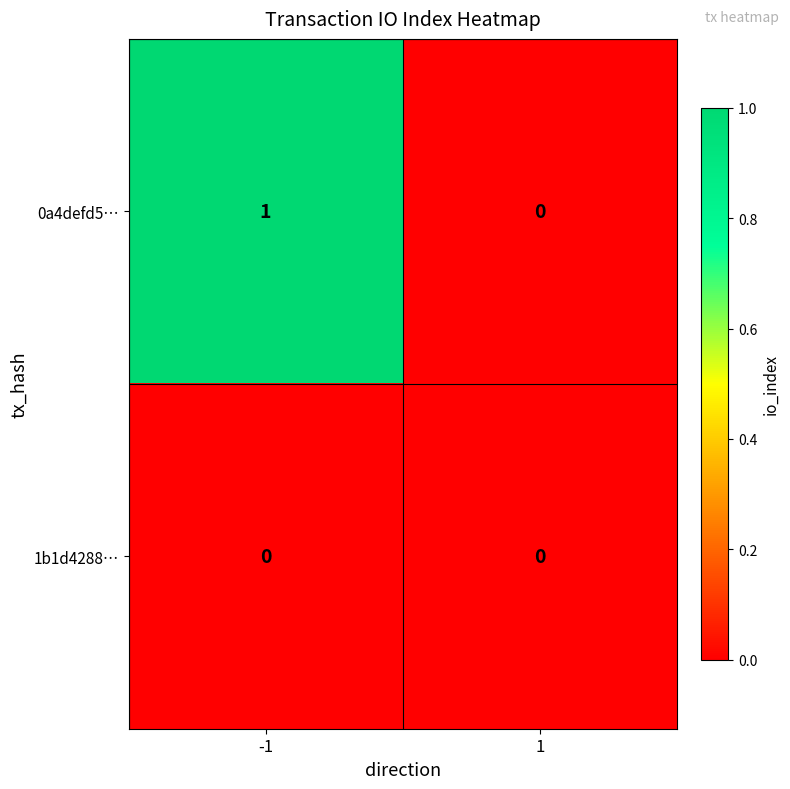

Which series has the largest total across all categories?

0a4defd5…